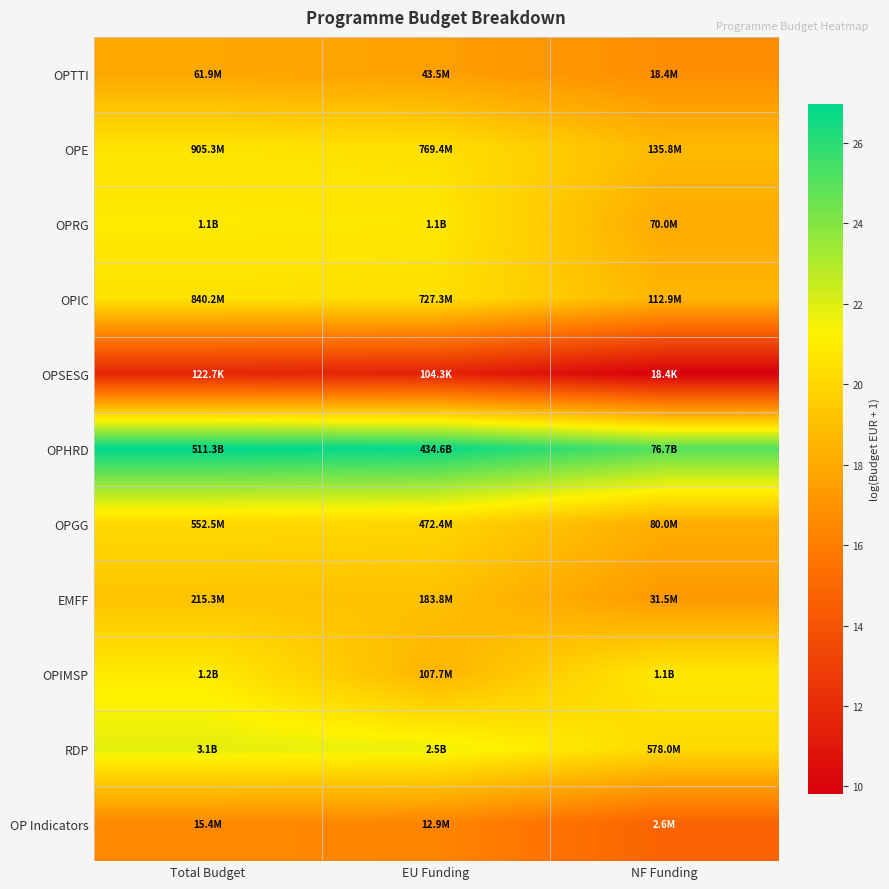

How many distinct data groups are displayed?

11